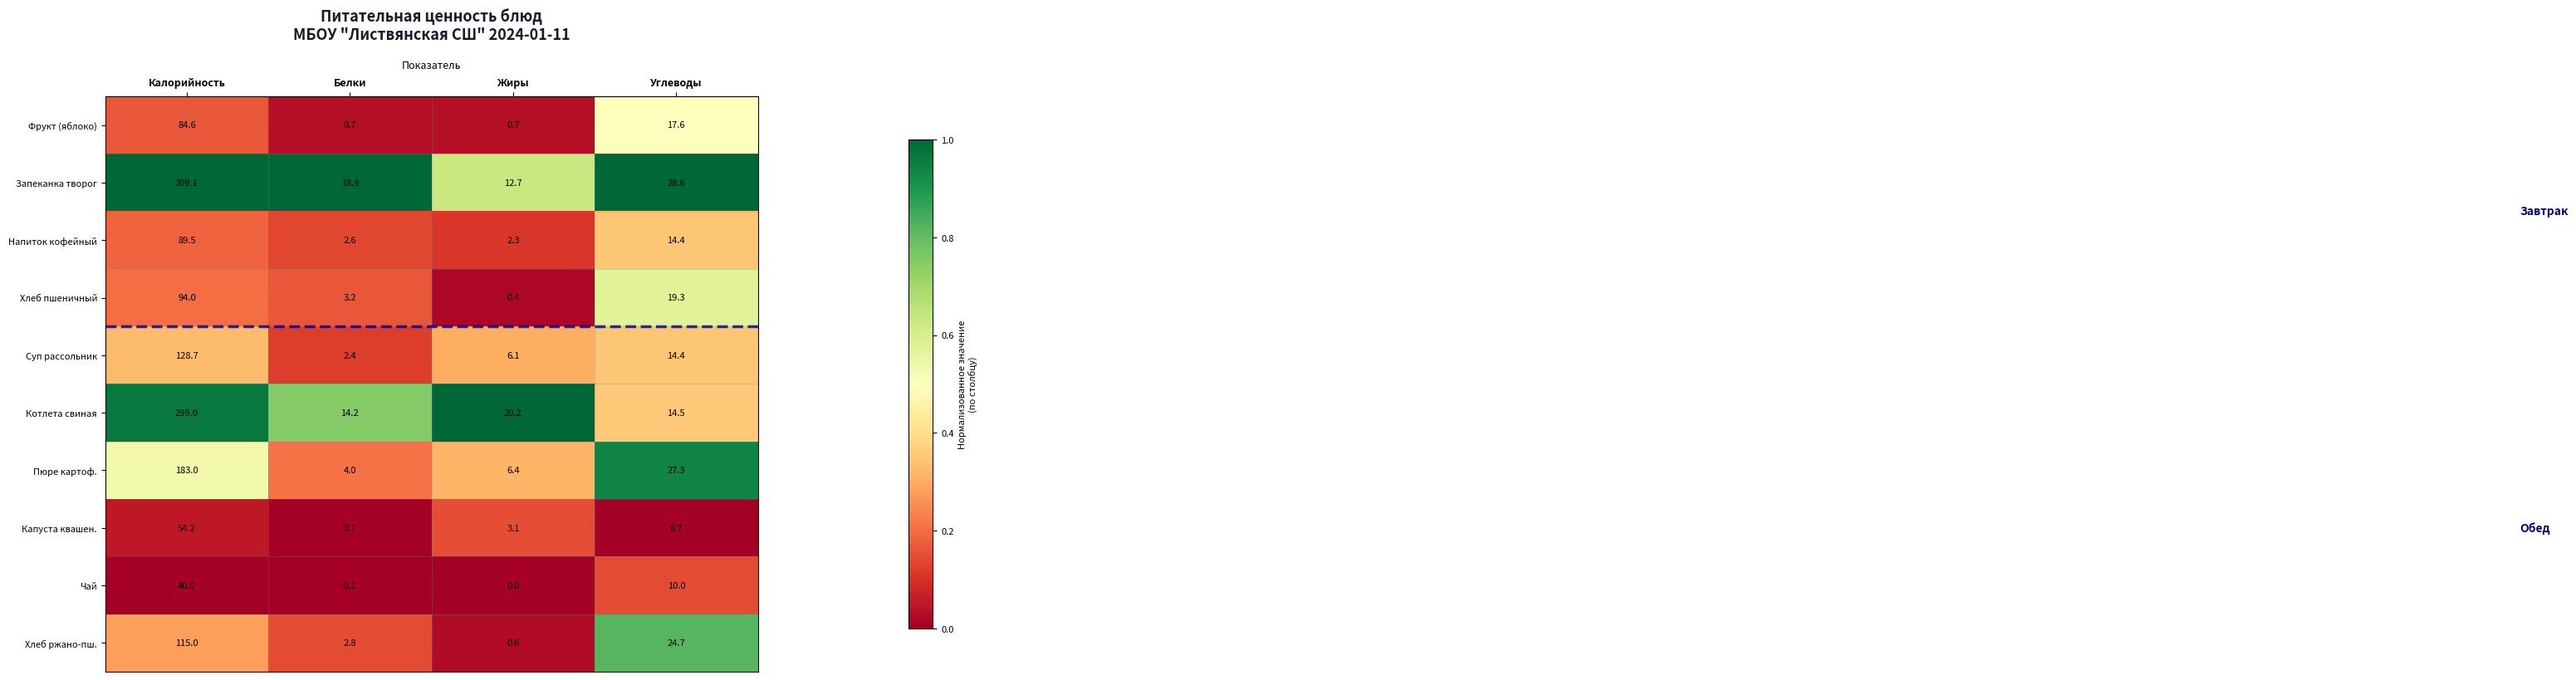

What is the difference between the highest and lowest values at Жиры?

20.2